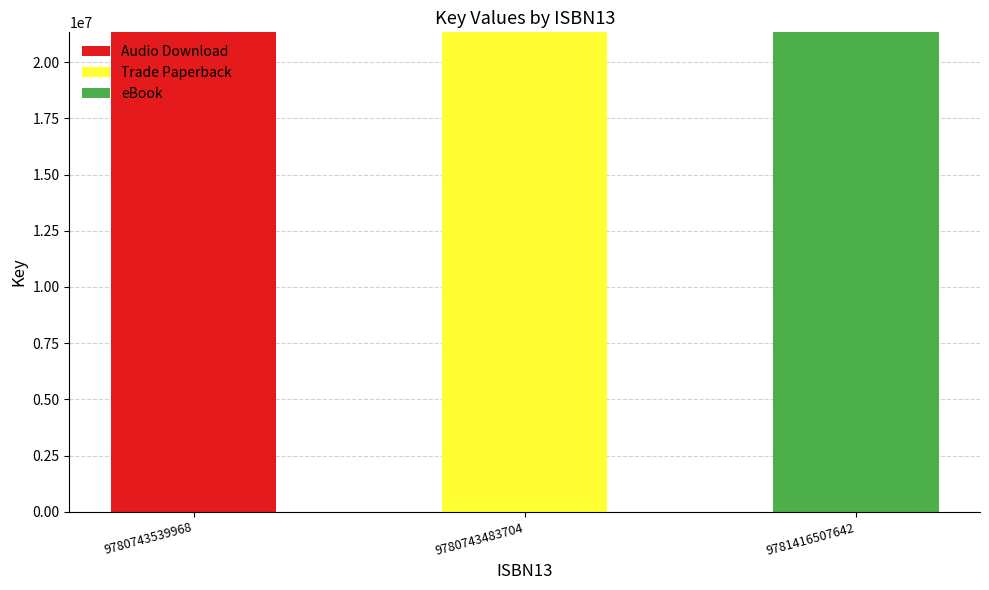

What is the total value across all series at 9780743539968?

21331850